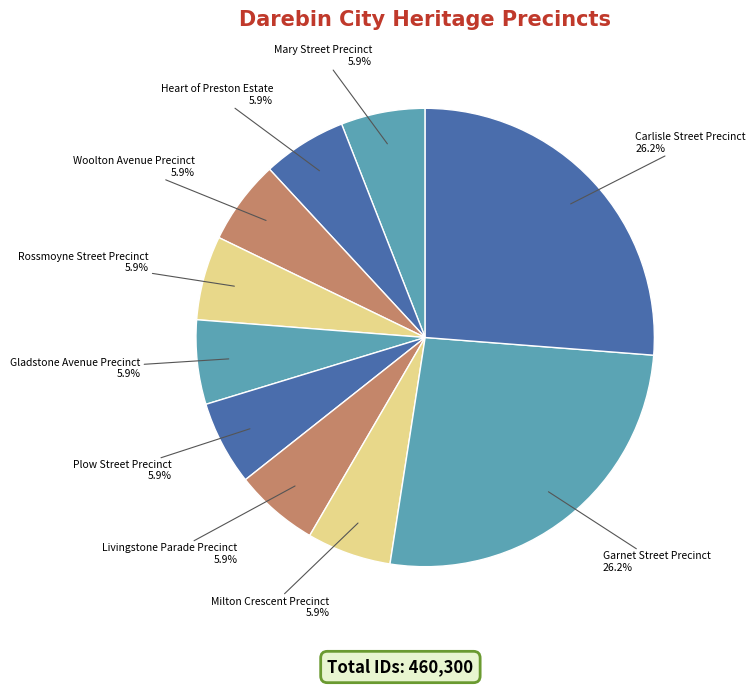

Between Garnet Street Precinct and Heart of Preston Estate, which is larger?

Garnet Street Precinct